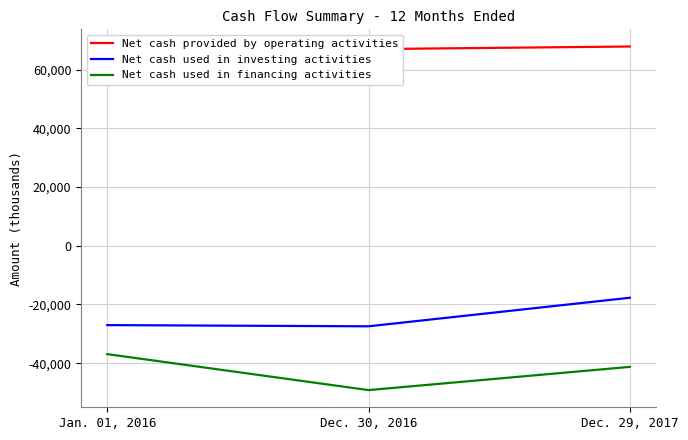

What is the total value across all series at Jan. 01, 2016?

-3462